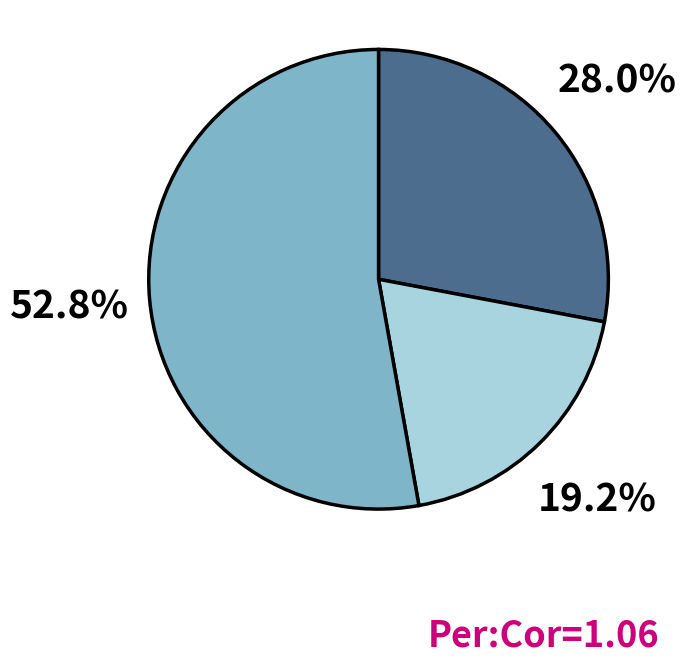

Does any single category account for the majority?

Yes